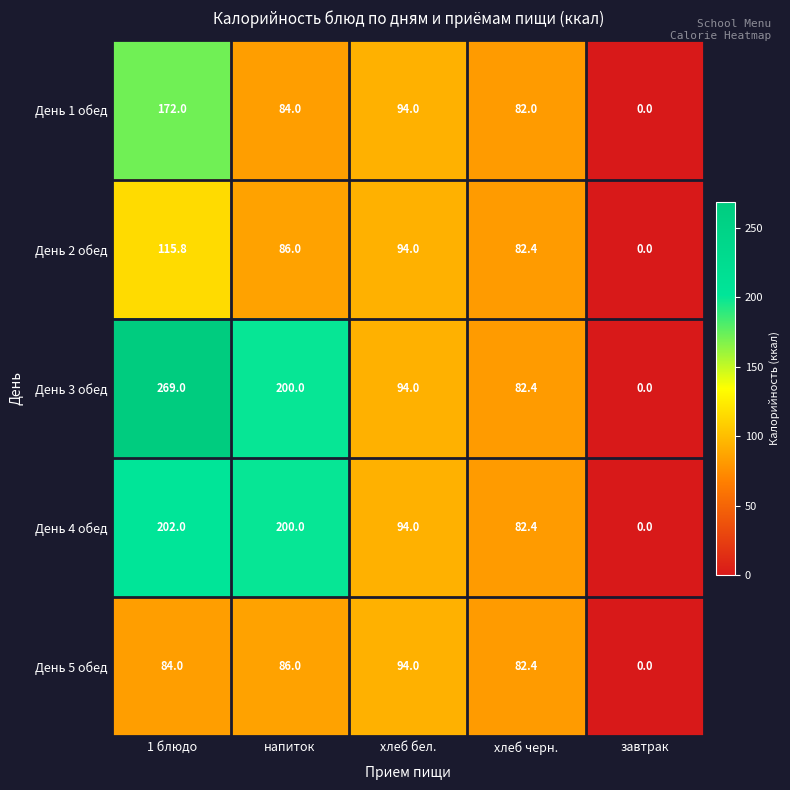

Reading left to right, transcribe all the data shown in this chart.

День 1 обед: 172.0	84.0	94.0	82.0	0.0
День 2 обед: 115.8	86.0	94.0	82.4	0.0
День 3 обед: 269.0	200.0	94.0	82.4	0.0
День 4 обед: 202.0	200.0	94.0	82.4	0.0
День 5 обед: 84.0	86.0	94.0	82.4	0.0